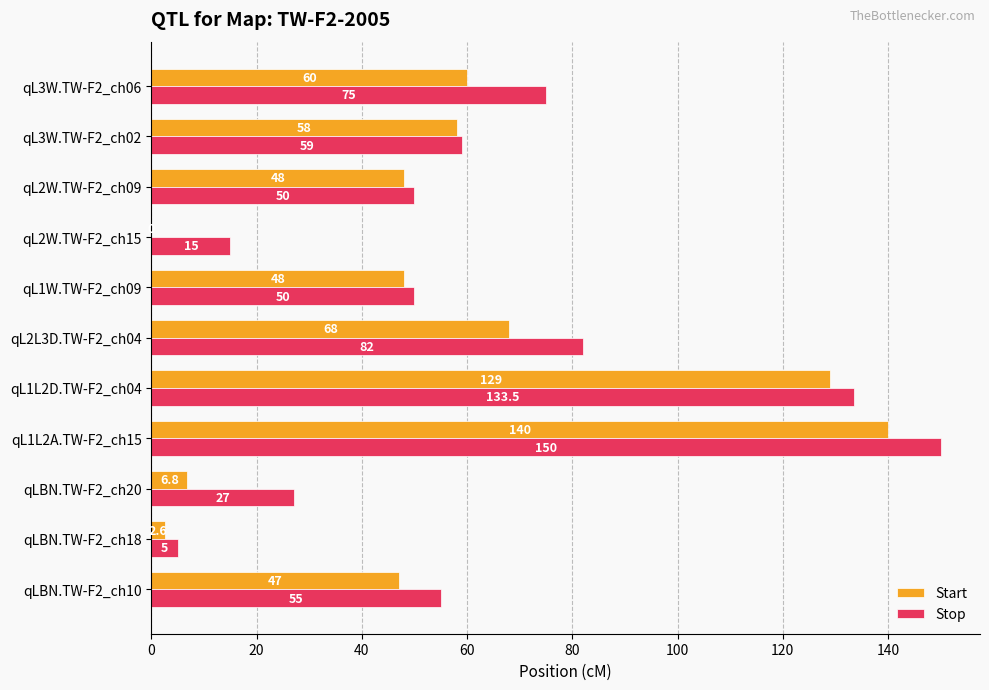

Between qLBN.TW-F2_ch20 and qL2W.TW-F2_ch15, which series saw the biggest shift?

Stop